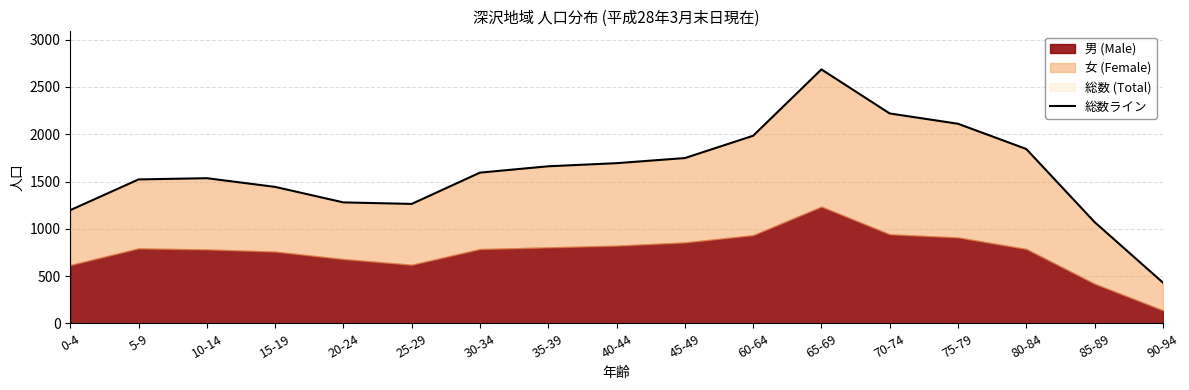

Where is the first local minimum?

25-29